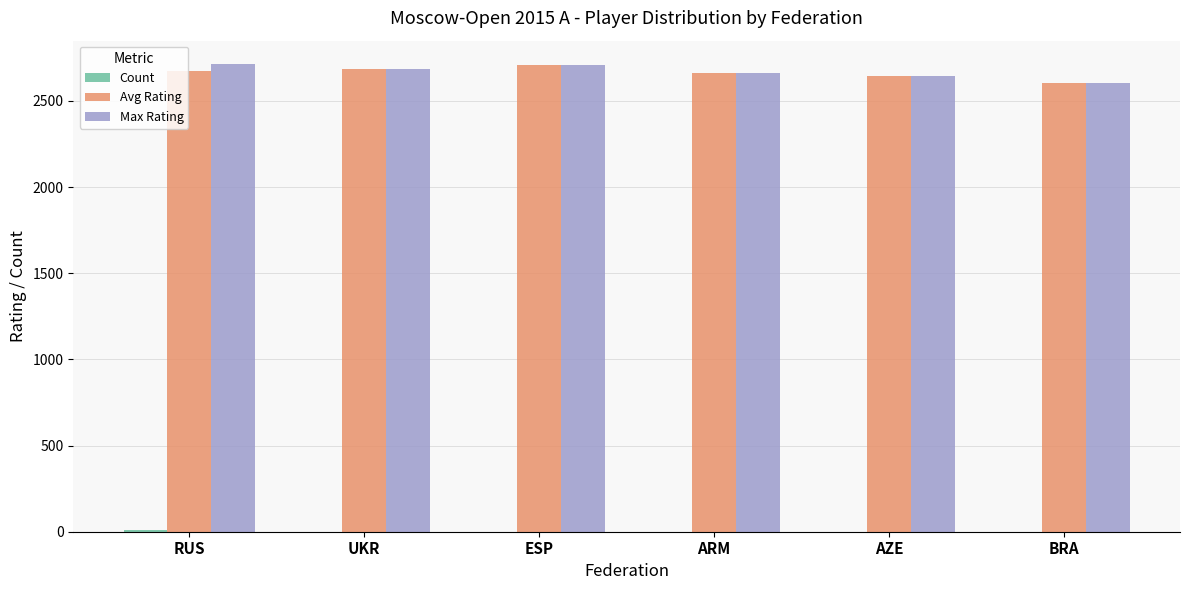

How many groups of bars are there?

6